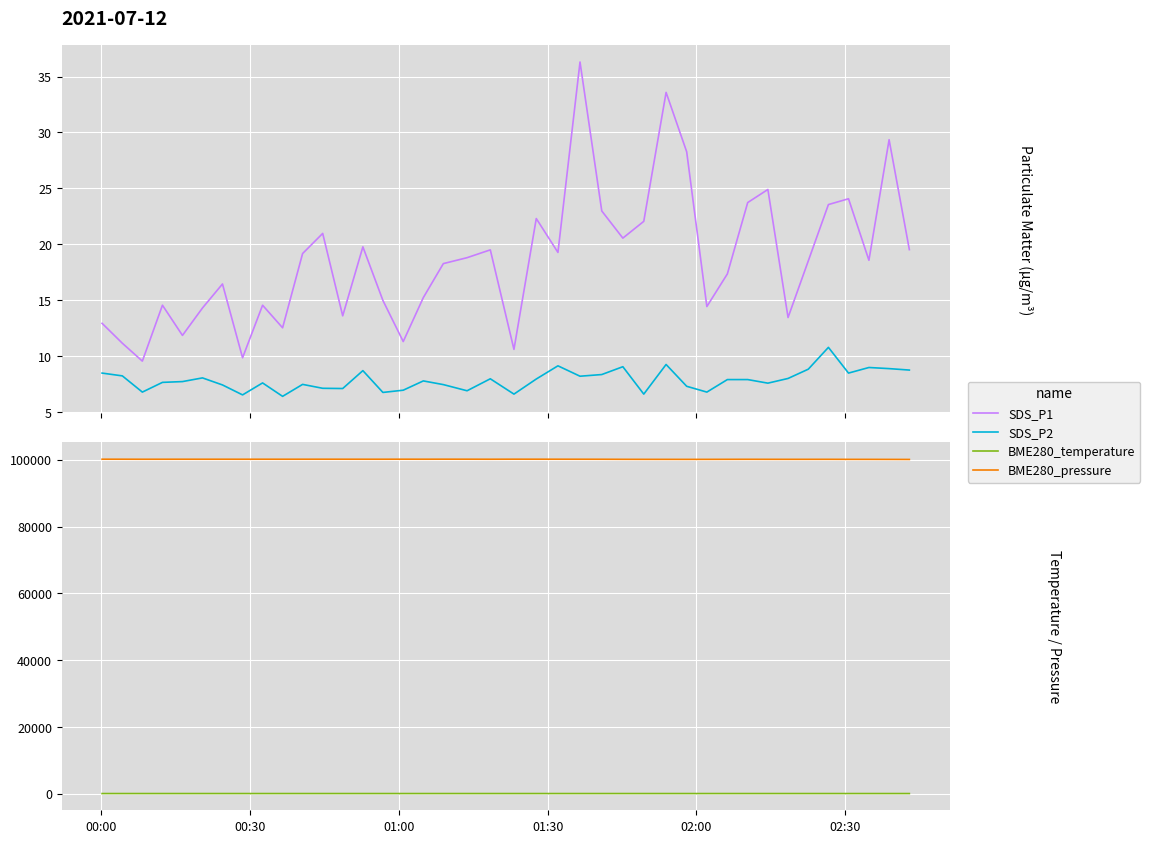

In BME280_pressure, how many points are lower than both neighbors (excluding endpoints)?

9